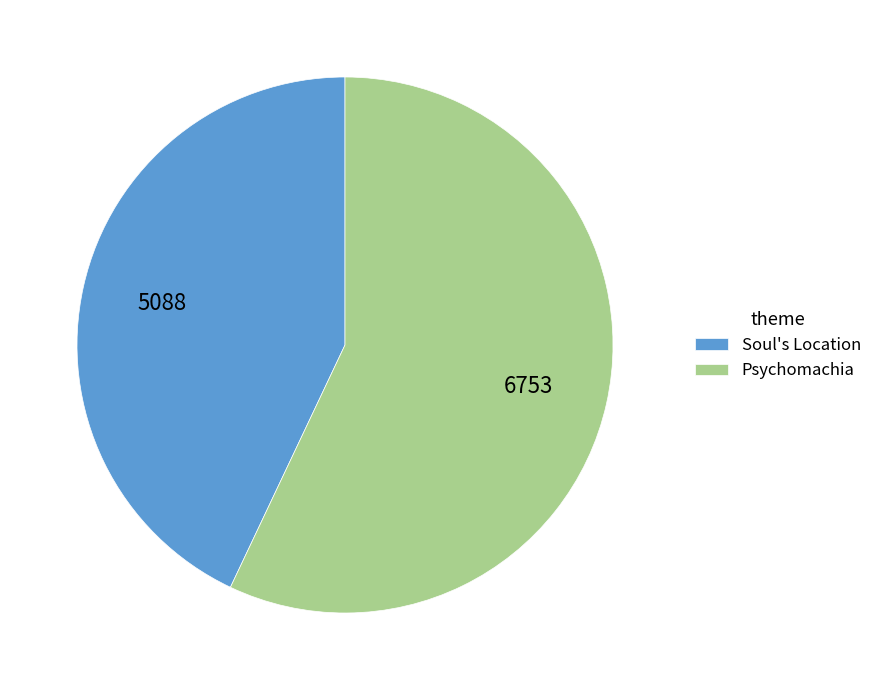

Rank the categories by value from highest to lowest.

Psychomachia, Soul's Location